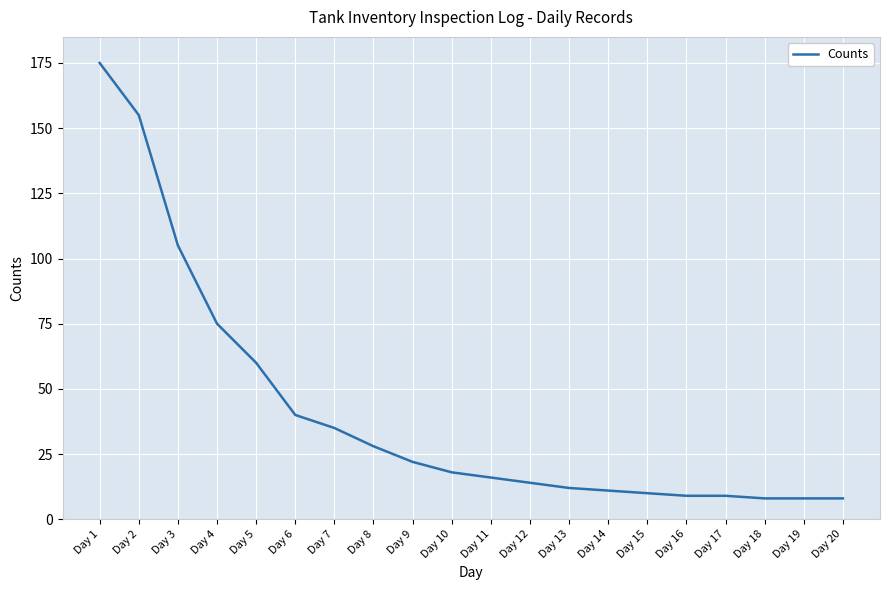

Between Day 2 and Day 7, which is larger?

Day 2